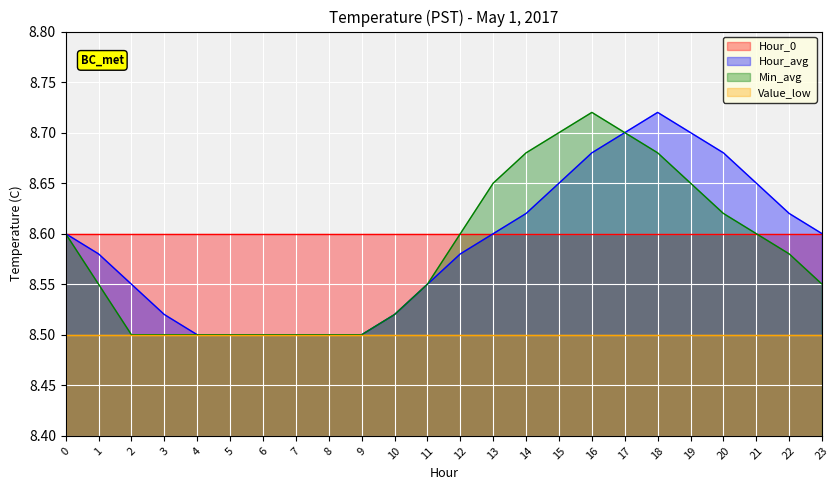

What is the sum of all Hour_avg values?

206.1